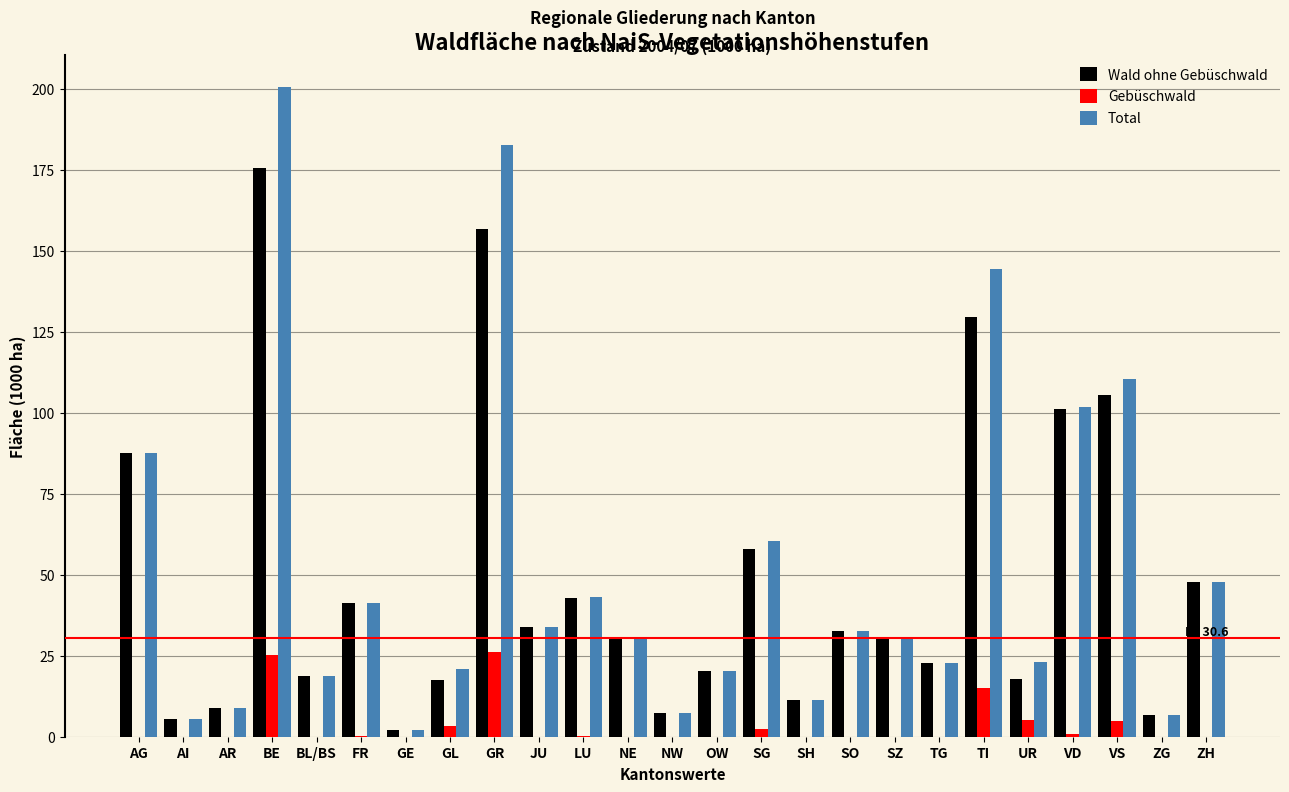

What is the greatest value displayed?

200.6